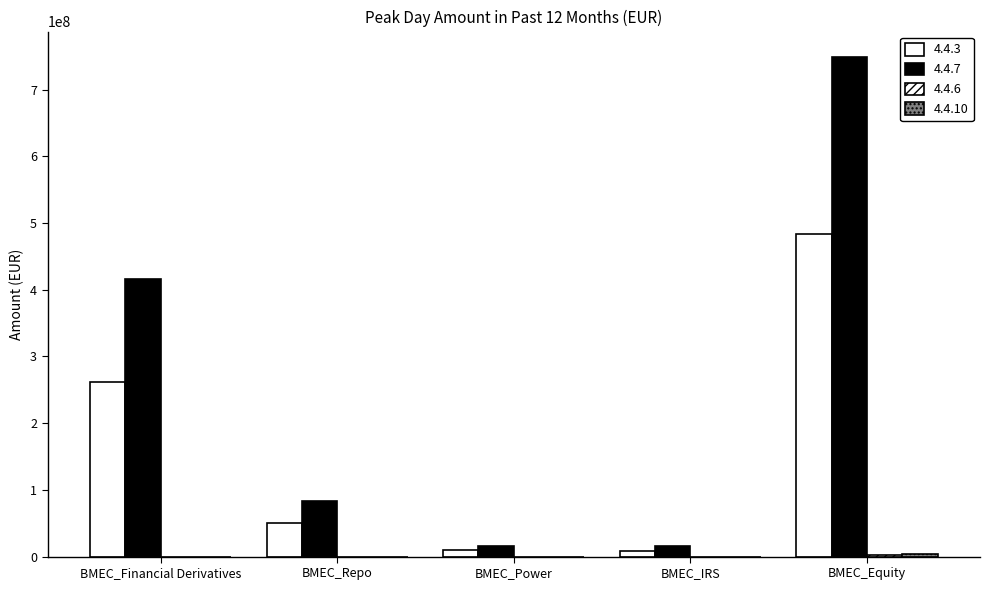

Does the chart contain stacked bars?

No